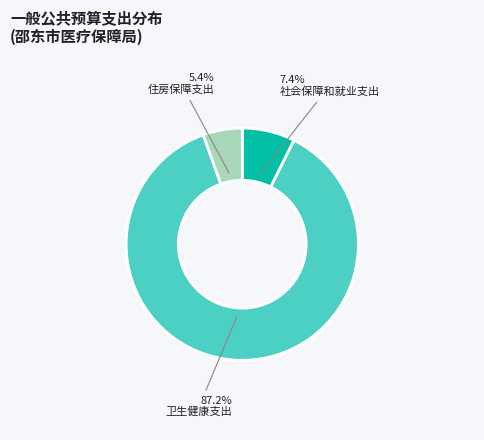

To the nearest percent, what is the difference between the largest and smallest slice percentages?

82%